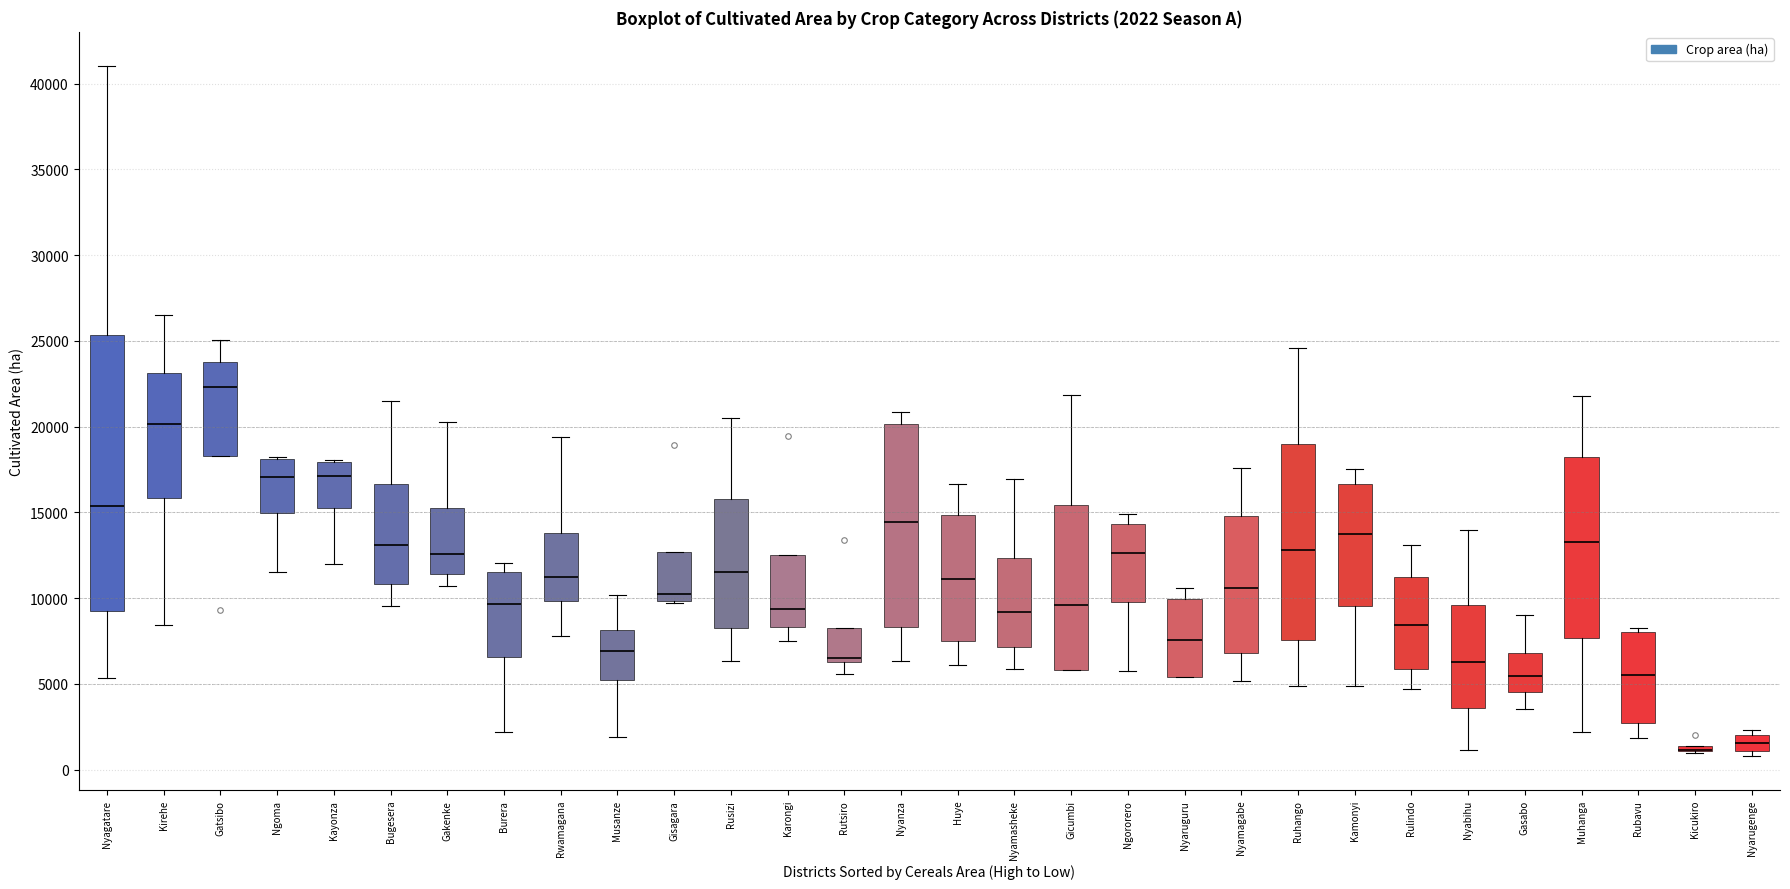

Which box is the tallest, from its lower edge to its upper edge?

Nyagatare